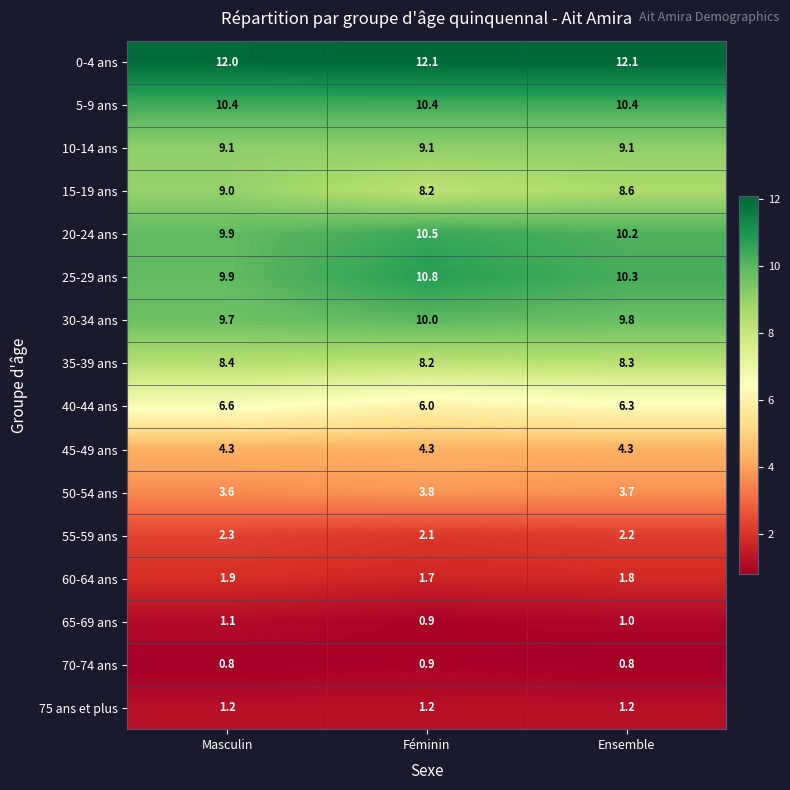

What is the lowest value of the 5-9 ans series?

10.4